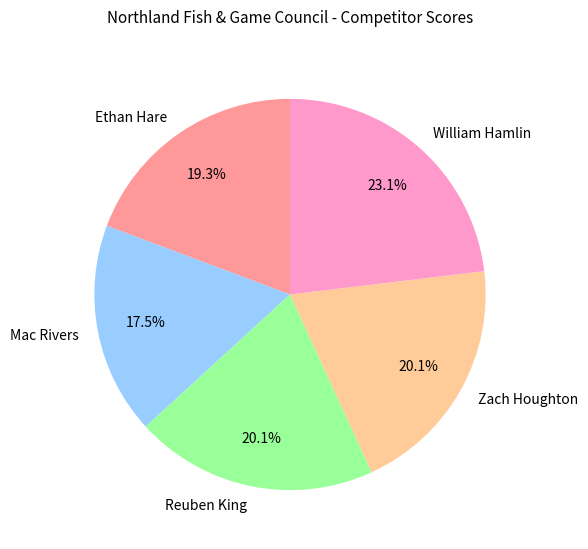

Approximately how many times larger is the value at Ethan Hare compared to Zach Houghton?

1.0